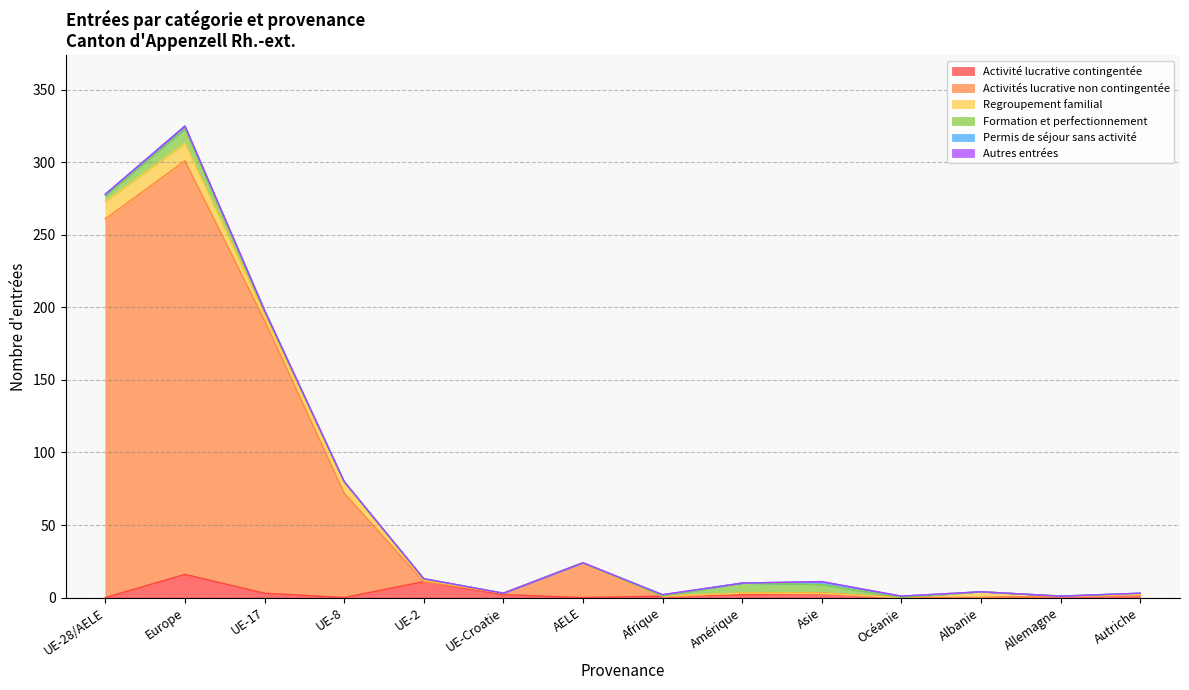

What is the average value of the Activité lucrative contingentée series?

3